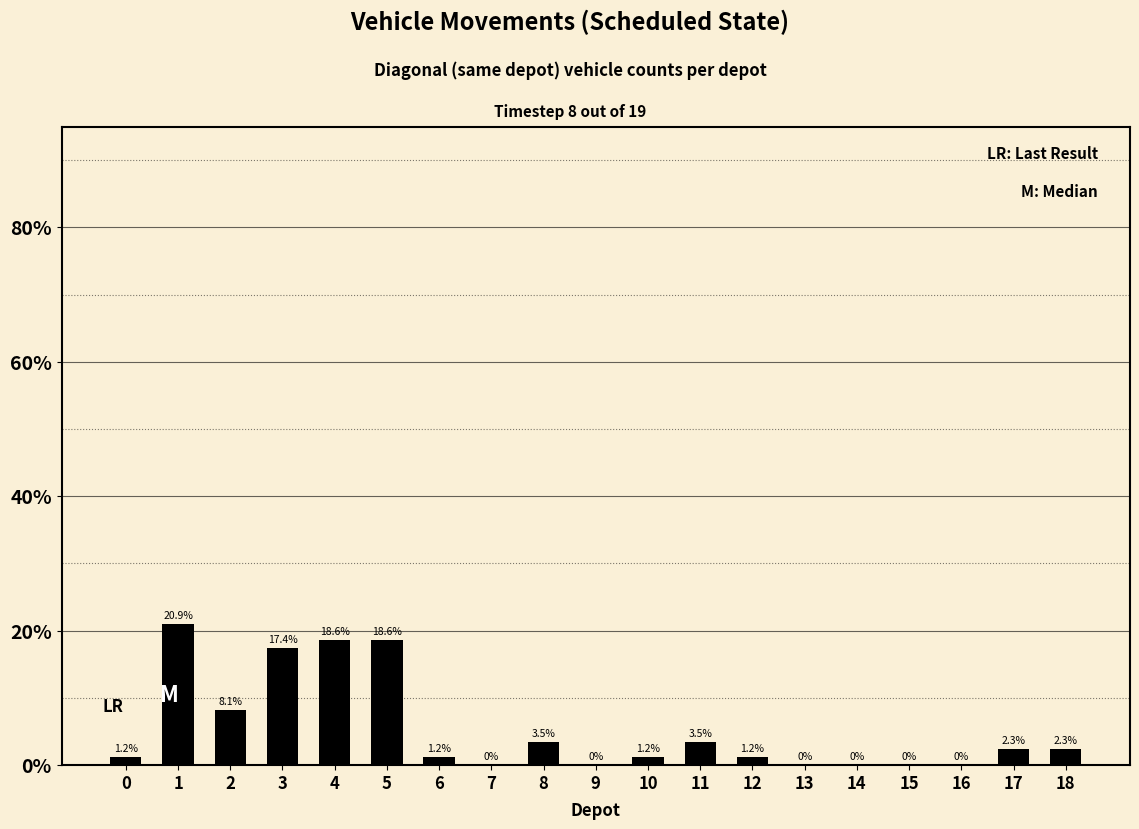

Reading right to left, what are all the values shown in this chart?

2.3	2.3	0.0	0.0	0.0	0.0	1.2	3.5	1.2	0.0	3.5	0.0	1.2	18.6	18.6	17.4	8.1	20.9	1.2